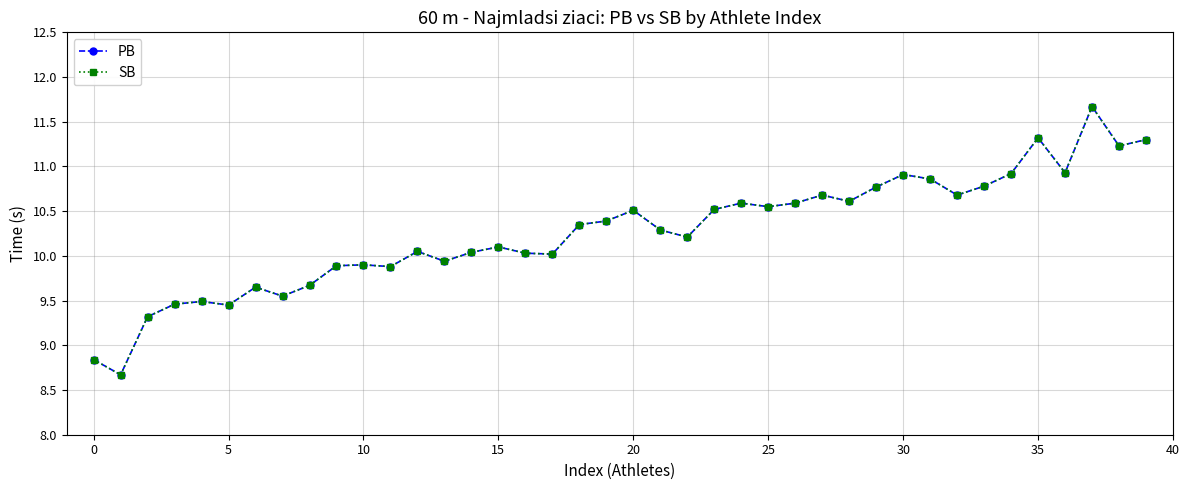

Which series has the widest spread of values?

PB